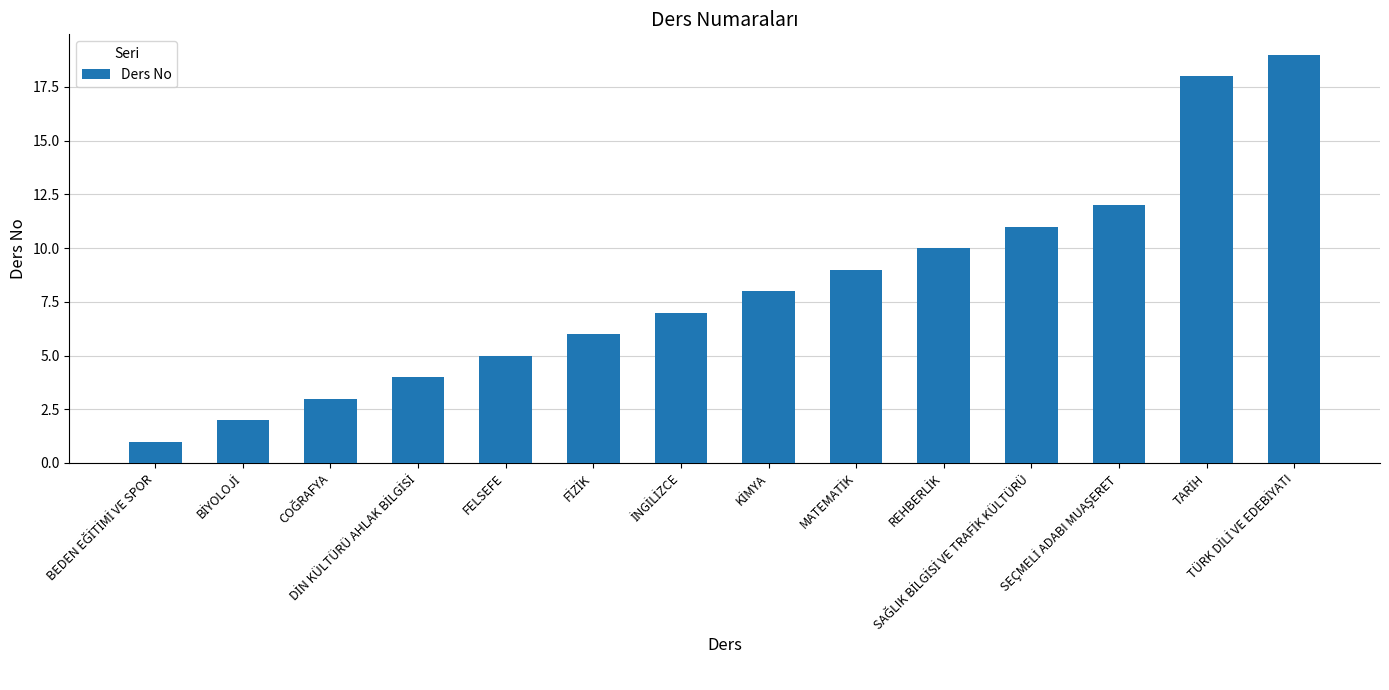

What is the greatest value displayed?

19